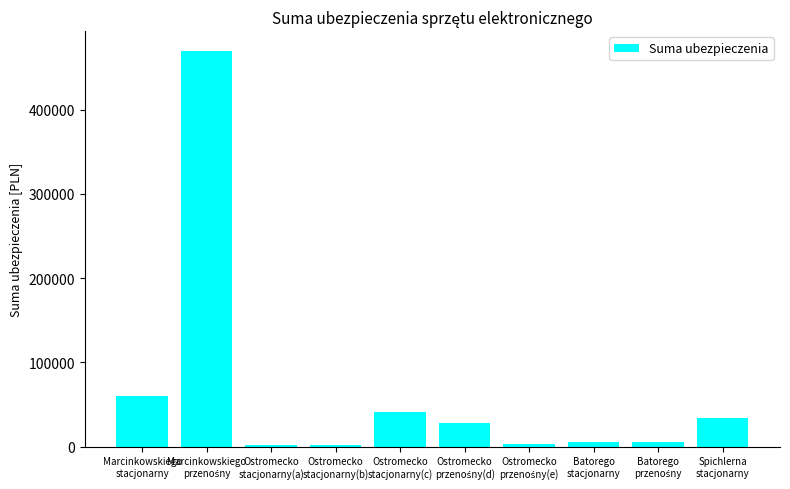

Are the bars grouped side by side (vs. stacked)?

No